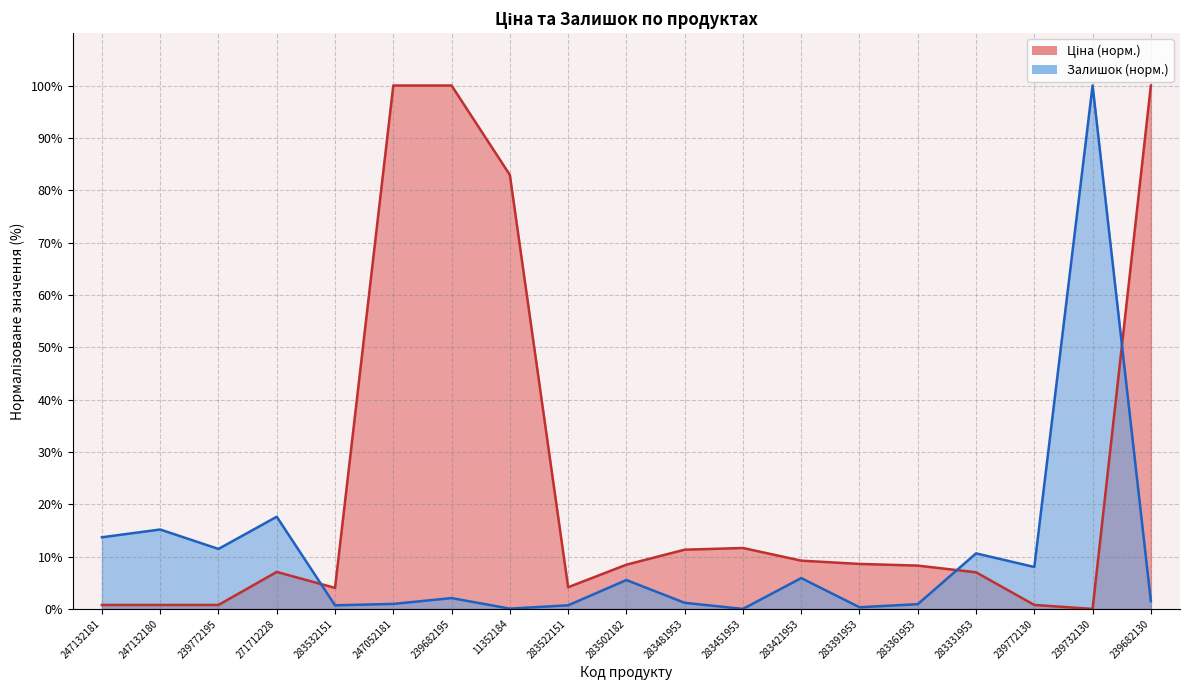

What are all the series names shown in the legend?

Ціна, Залишок